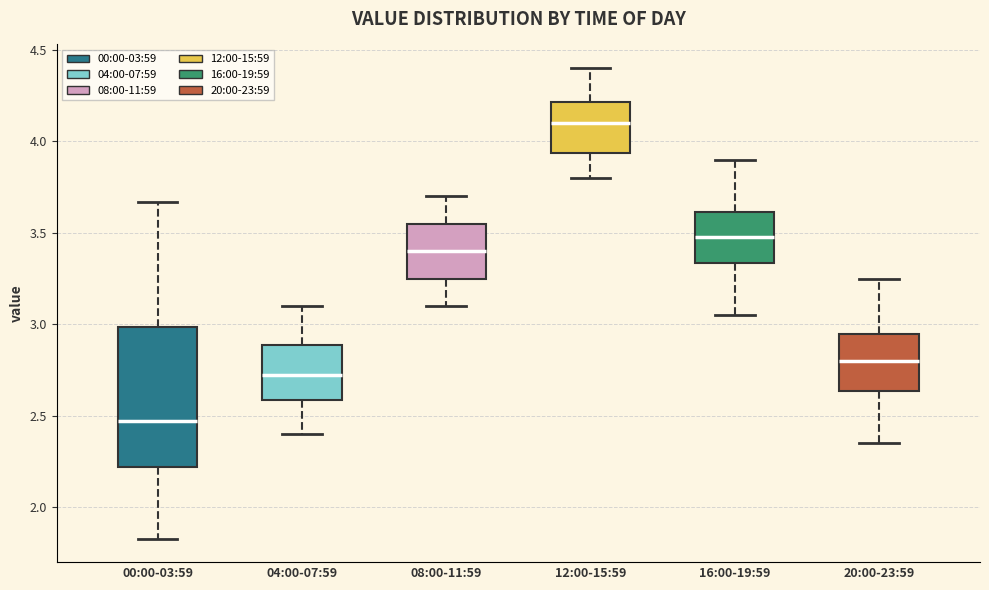

Reading left to right, transcribe this box plot: for each box, give where its median line is, the range the box spans, and where its two whiskers end, as read against the y-axis. The values are not printed on the chart, so give them approximately, as read against the axis.

00:00-03:59: median 2.45, box 2.20 to 3.00, whiskers 1.85 to 3.65
04:00-07:59: median 2.75, box 2.60 to 2.90, whiskers 2.40 to 3.10
08:00-11:59: median 3.40, box 3.25 to 3.55, whiskers 3.10 to 3.70
12:00-15:59: median 4.10, box 3.95 to 4.20, whiskers 3.80 to 4.40
16:00-19:59: median 3.50, box 3.35 to 3.60, whiskers 3.05 to 3.90
20:00-23:59: median 2.80, box 2.65 to 2.95, whiskers 2.35 to 3.25